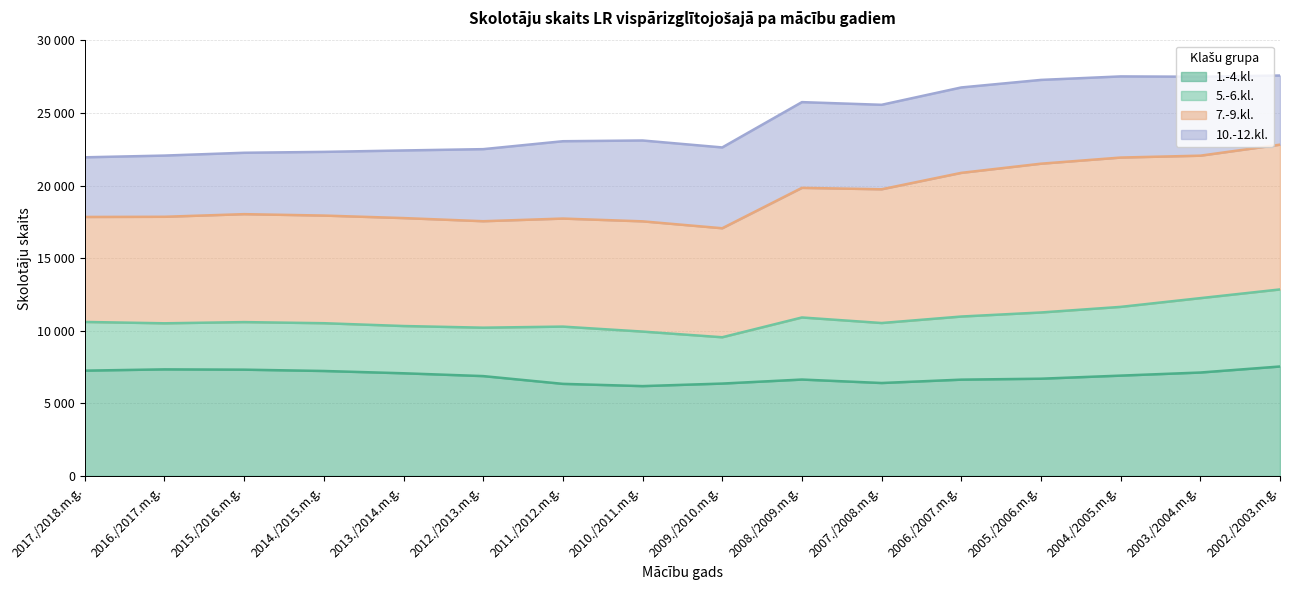

True or false: 7.-9.kl. and 1.-4.kl. intersect in this chart.

False